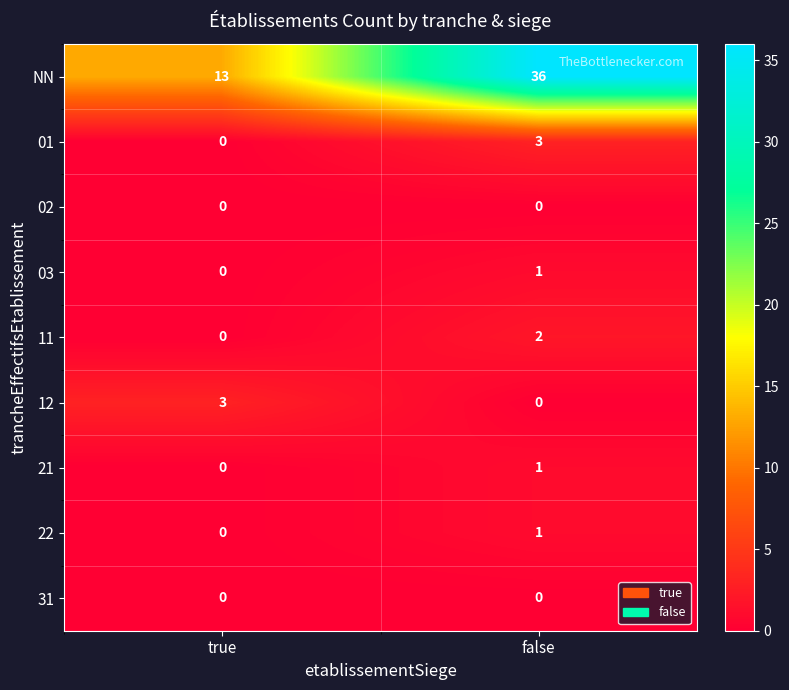

What is the difference between the 01 values at false and true?

3